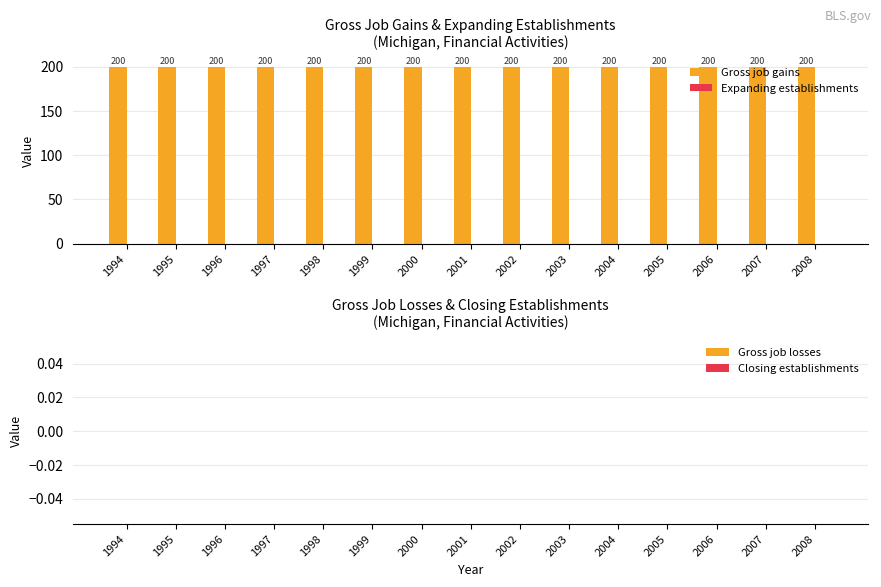

What is the spread (max minus min) of values at 2001?

200